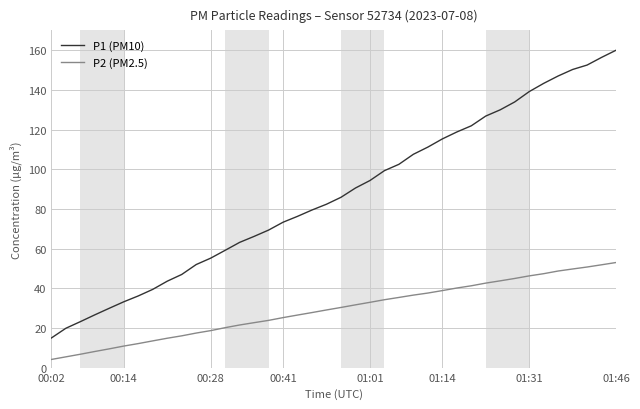

What is the difference between the maximum and minimum values in the P1 (PM10) series?

145.0